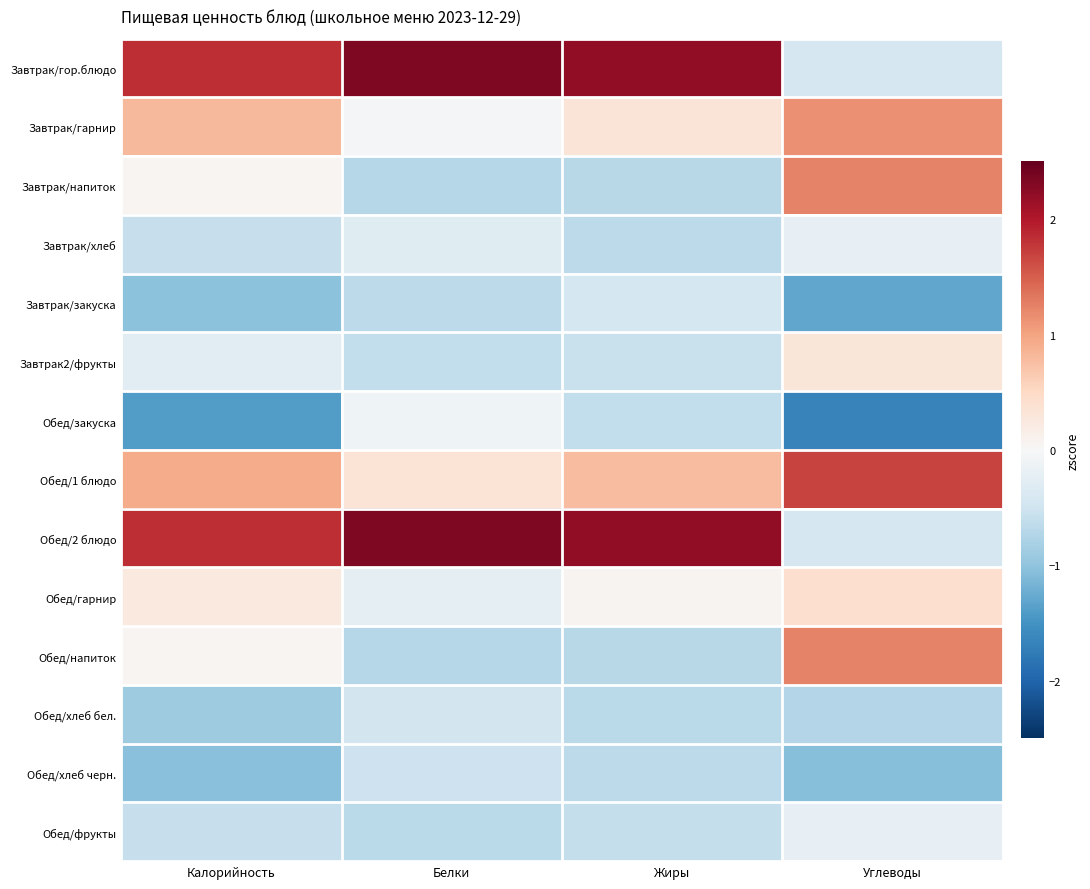

Between Калорийность and Белки, which series saw the biggest shift?

Обед/закуска